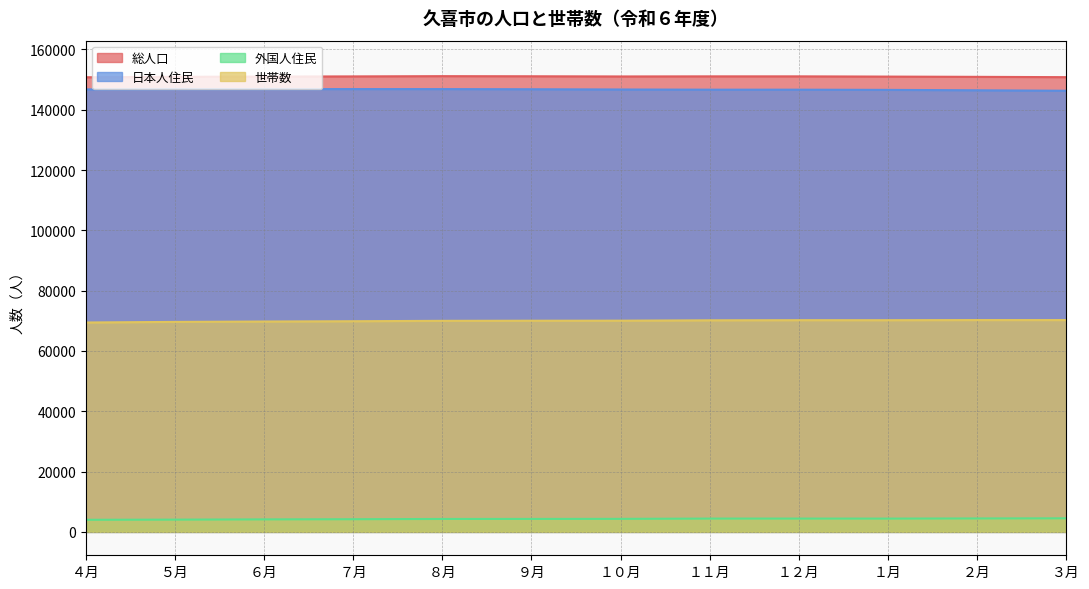

Which series has the widest spread of values?

世帯数